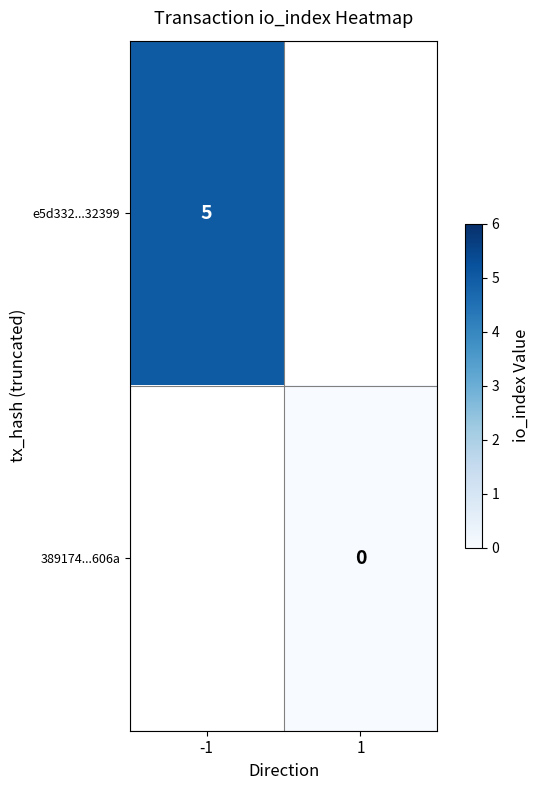

The e5d332...32399 series shows 5 at -1. True or false?

True